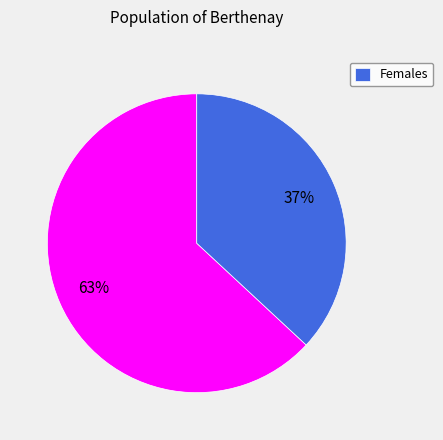

How many slices are in this pie chart?

2